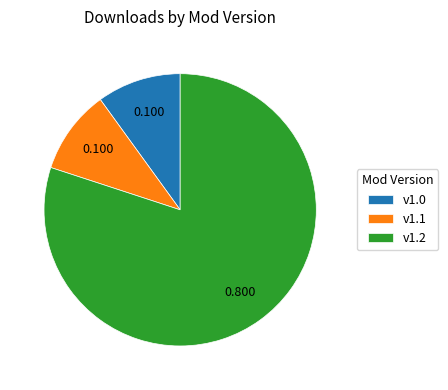

How many slices are in this pie chart?

3